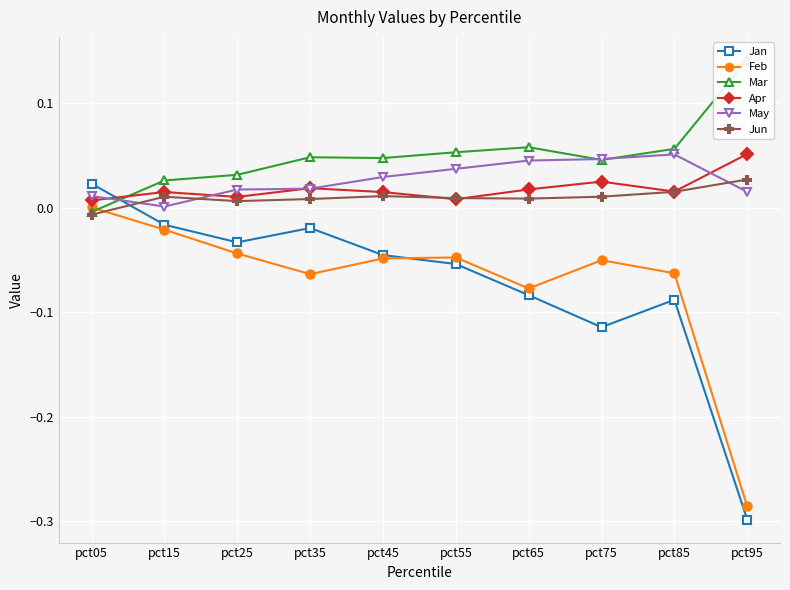

True or false: Jun and Apr intersect in this chart.

True